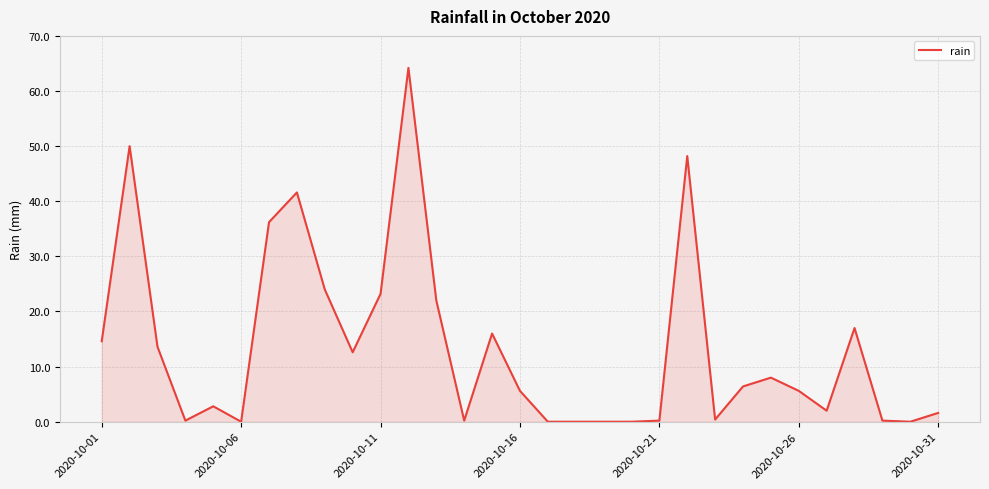

What is the maximum value shown in the chart?

64.2